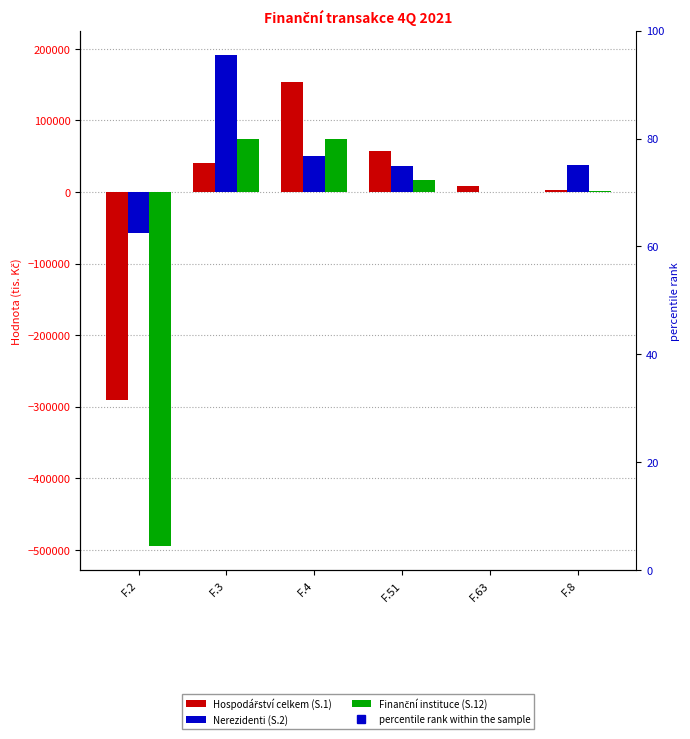

At which label does Nerezidenti (S.2) reach its minimum?

F.2